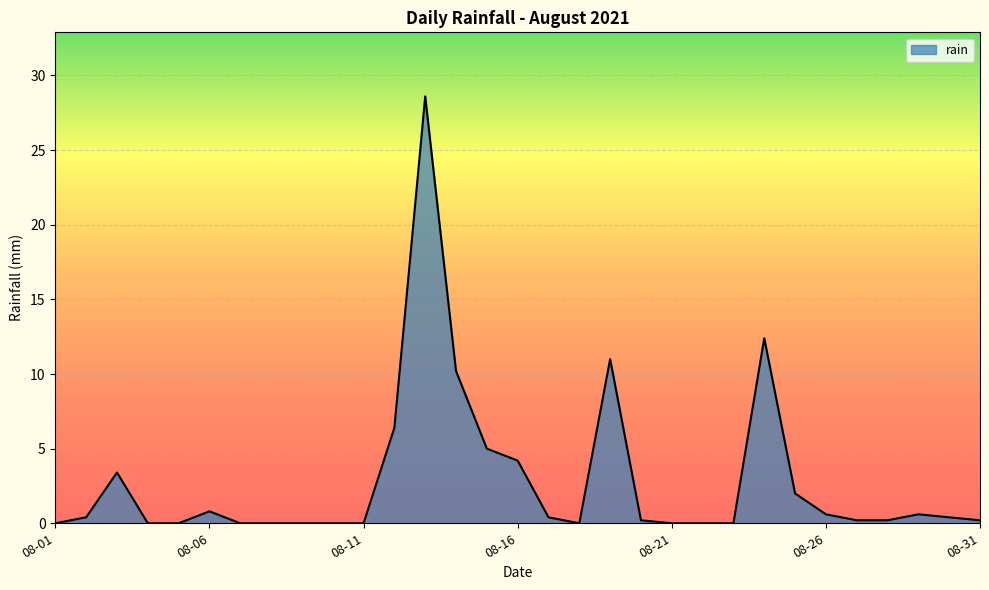

What is the greatest value displayed?

28.6